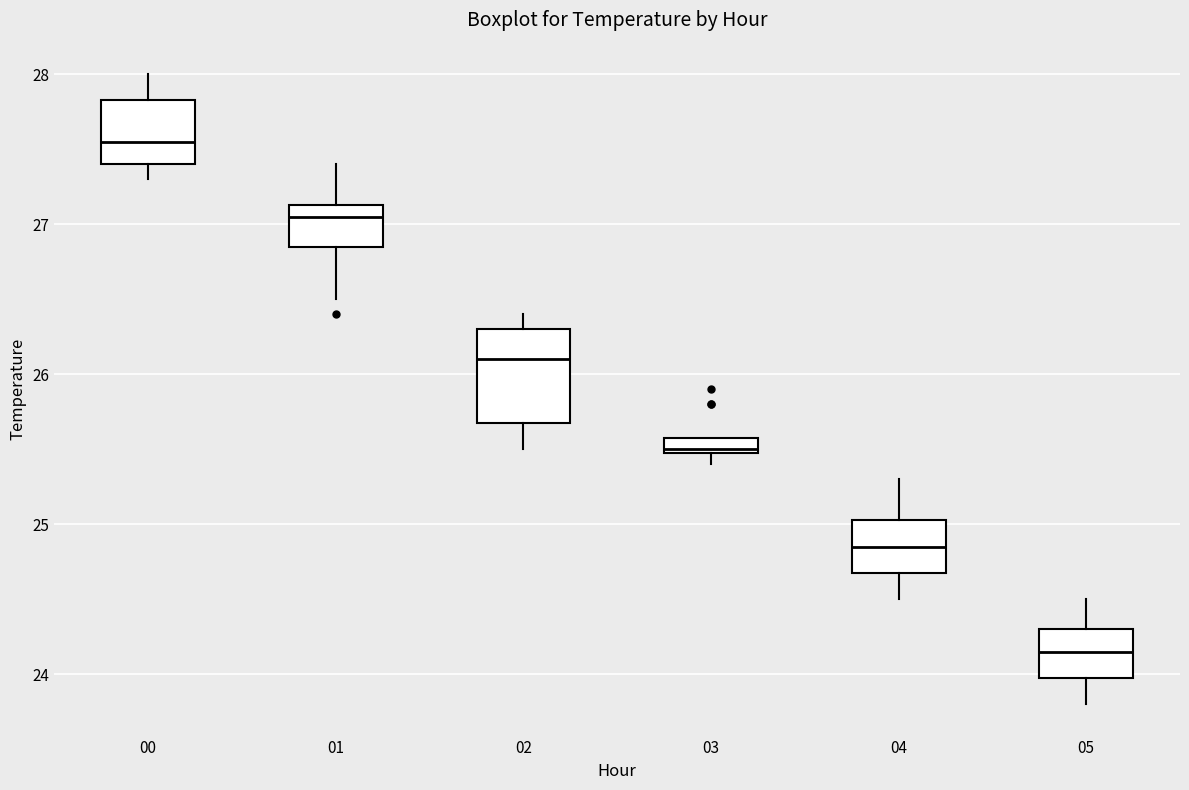

Where does the median line of the box at x = 00 sit on the y-axis? The values are not printed on the chart, so give them approximately, as read against the axis.

27.6